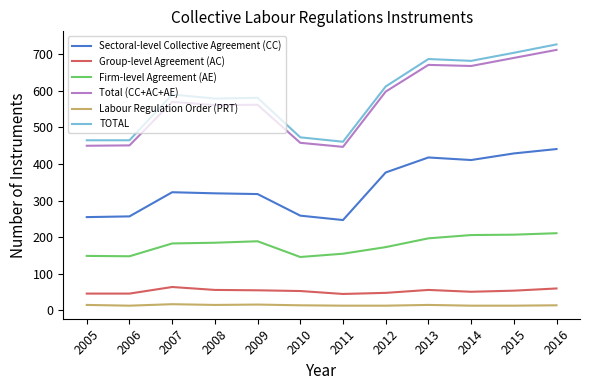

Which series changed the most between 2005 and 2012?

Total (CC+AC+AE)